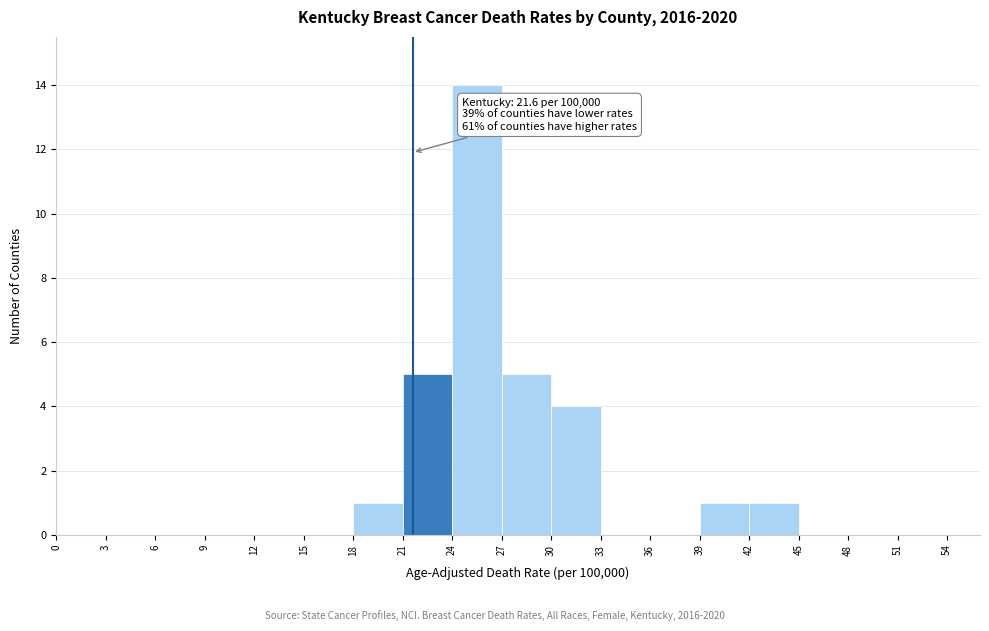

Over which range of the x-axis is the bar tallest?

24 to 27